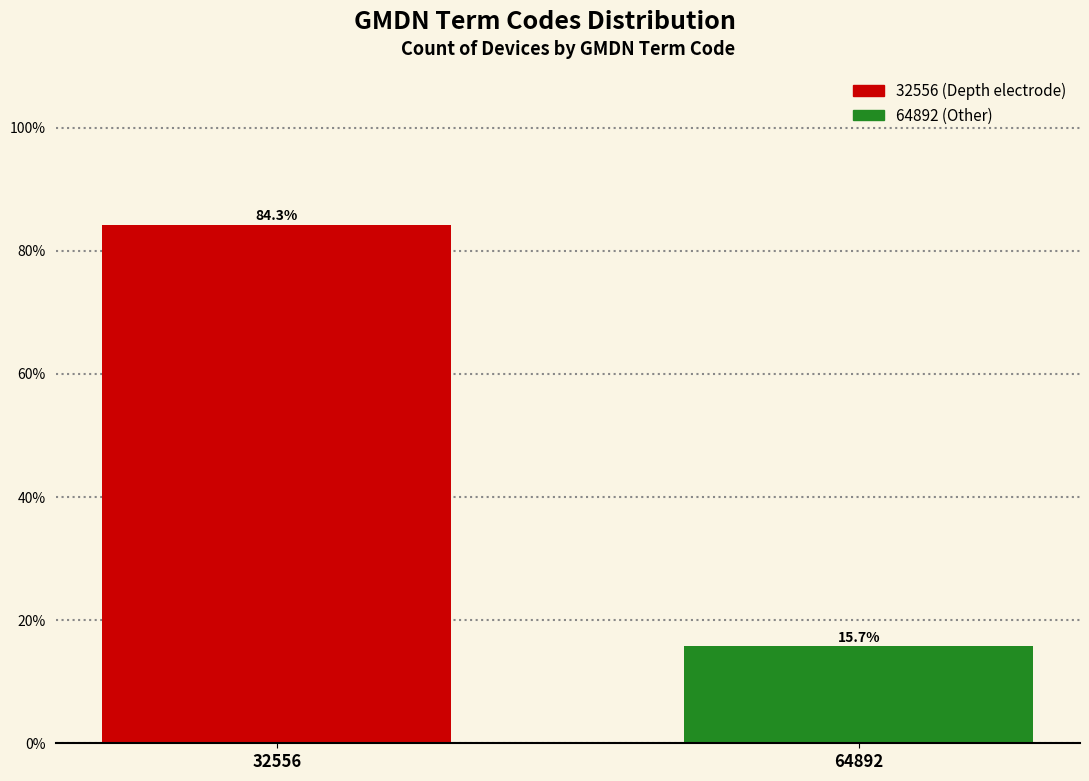

Reading right to left, transcribe all the data shown in this chart.

64892=15.7	32556=84.3